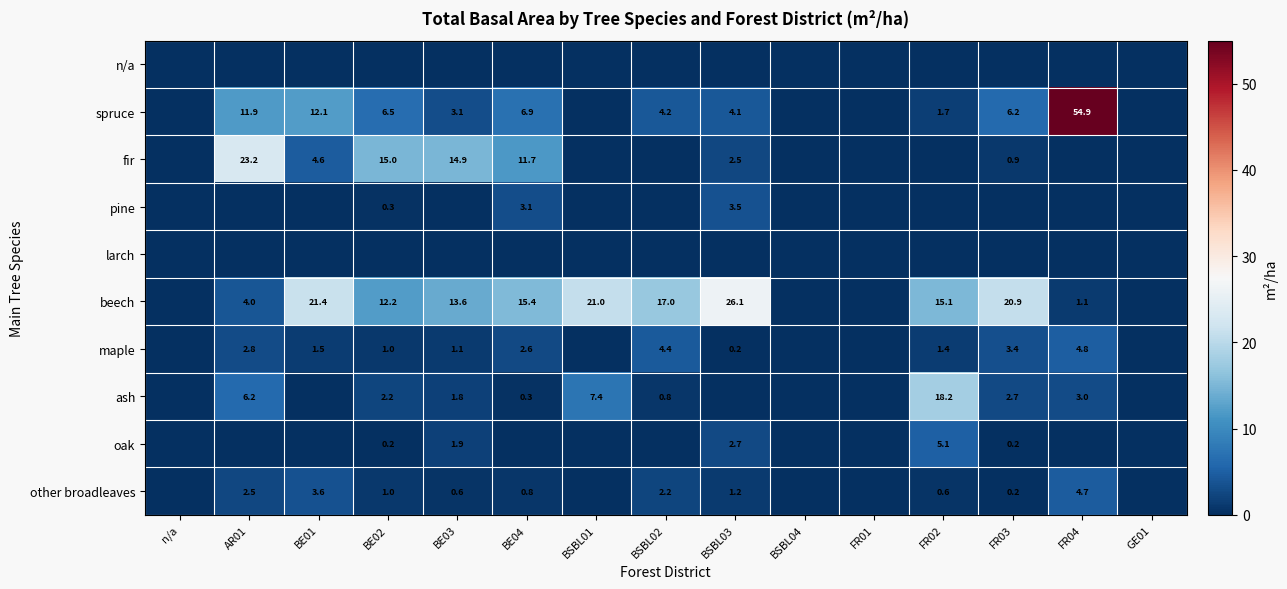

The value of maple at BE02 is 1.0. True or false?

True